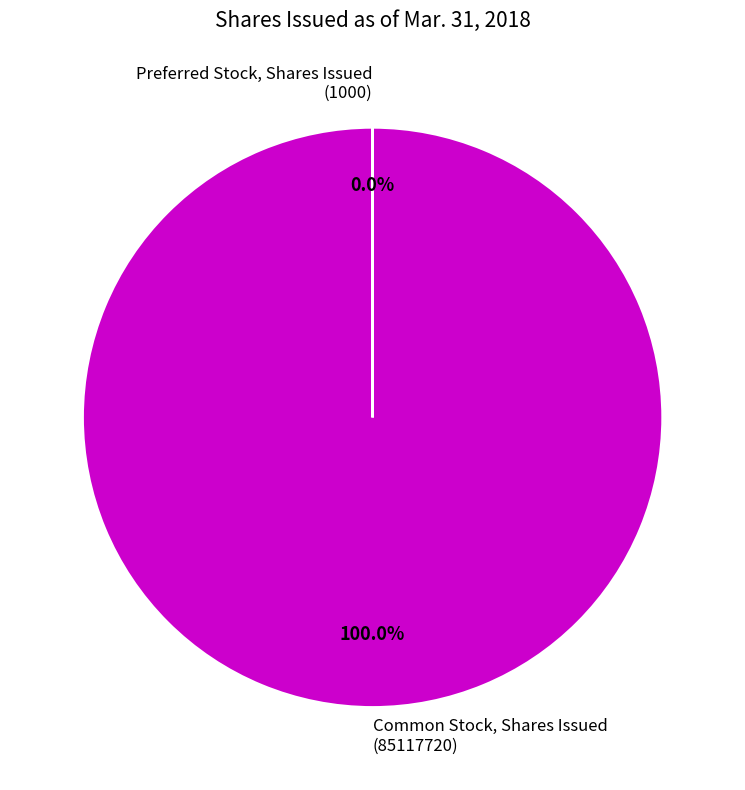

What percentage is the Common Stock, Shares Issued slice, to the nearest percent?

100%